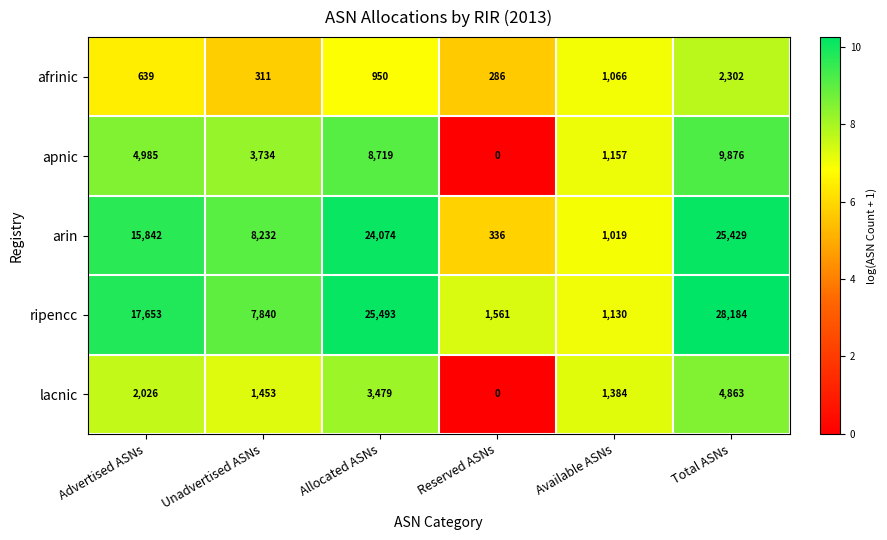

What is the difference between the maximum and minimum values in the apnic series?

9876